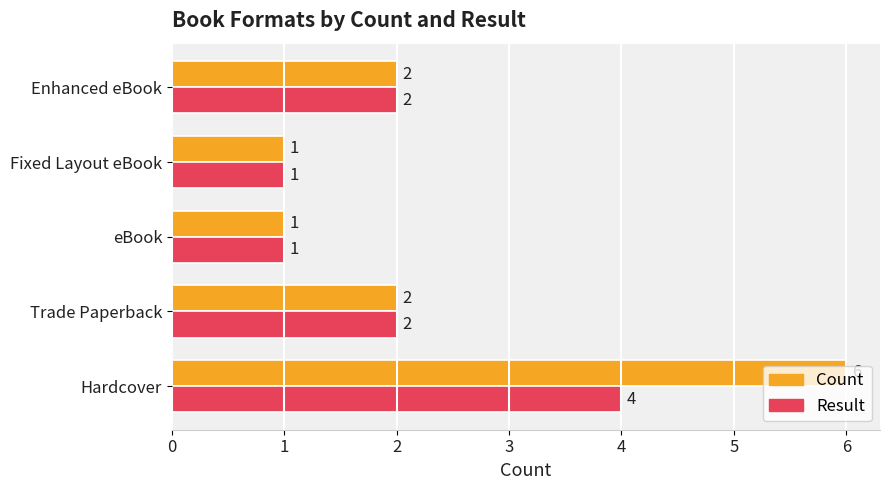

Rank the series at Hardcover from lowest to highest value.

Result, Count